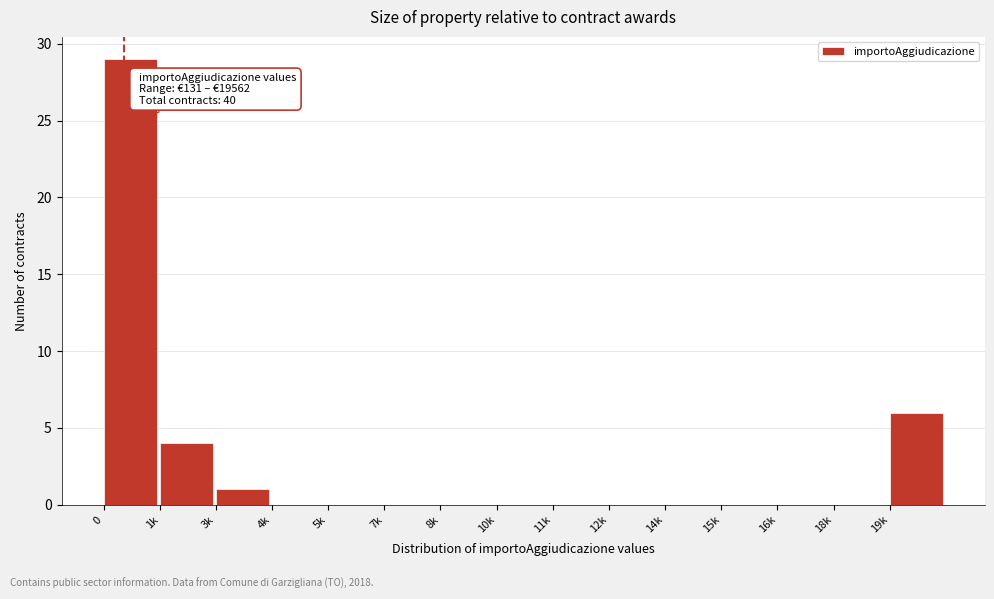

Reading right to left, extract all data points from this chart.

19k=6	18k=0	16k=0	15k=0	14k=0	12k=0	11k=0	10k=0	8k=0	7k=0	5k=0	4k=0	3k=1	1k=4	0=29